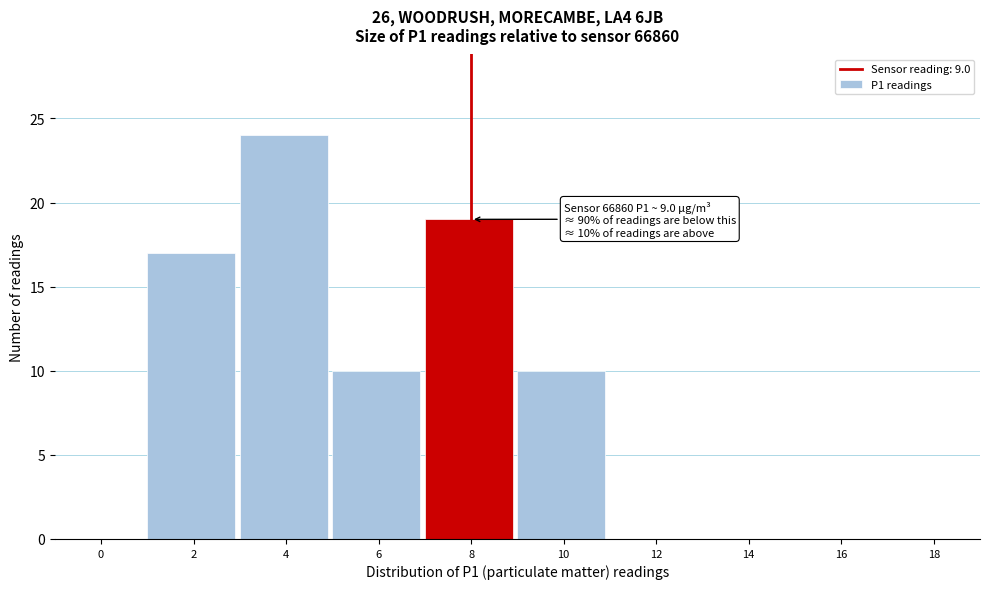

Reading right to left, transcribe all the data shown in this chart.

18=0	16=0	14=0	12=0	10=10	8=19	6=10	4=24	2=17	0=0